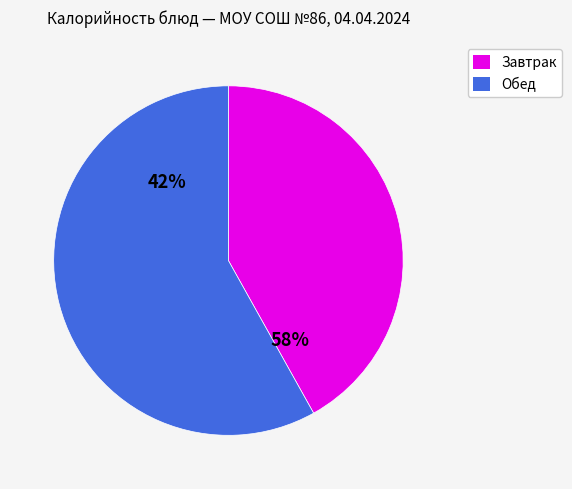

The Овощи отварные slice represents 10% of the pie. True or false?

False